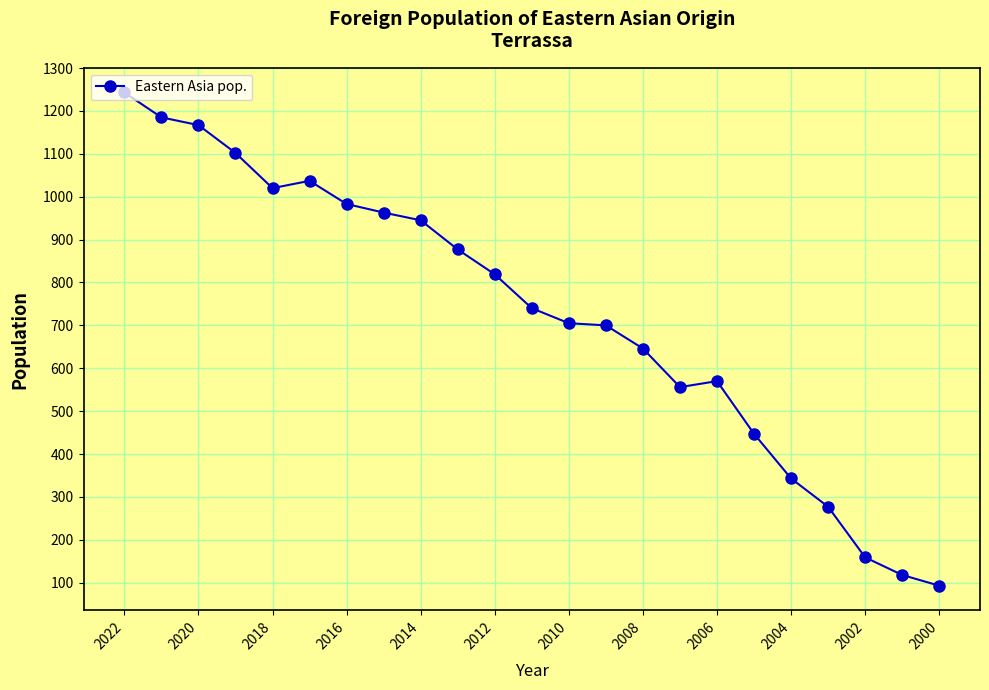

What is the maximum value shown in the chart?

1243